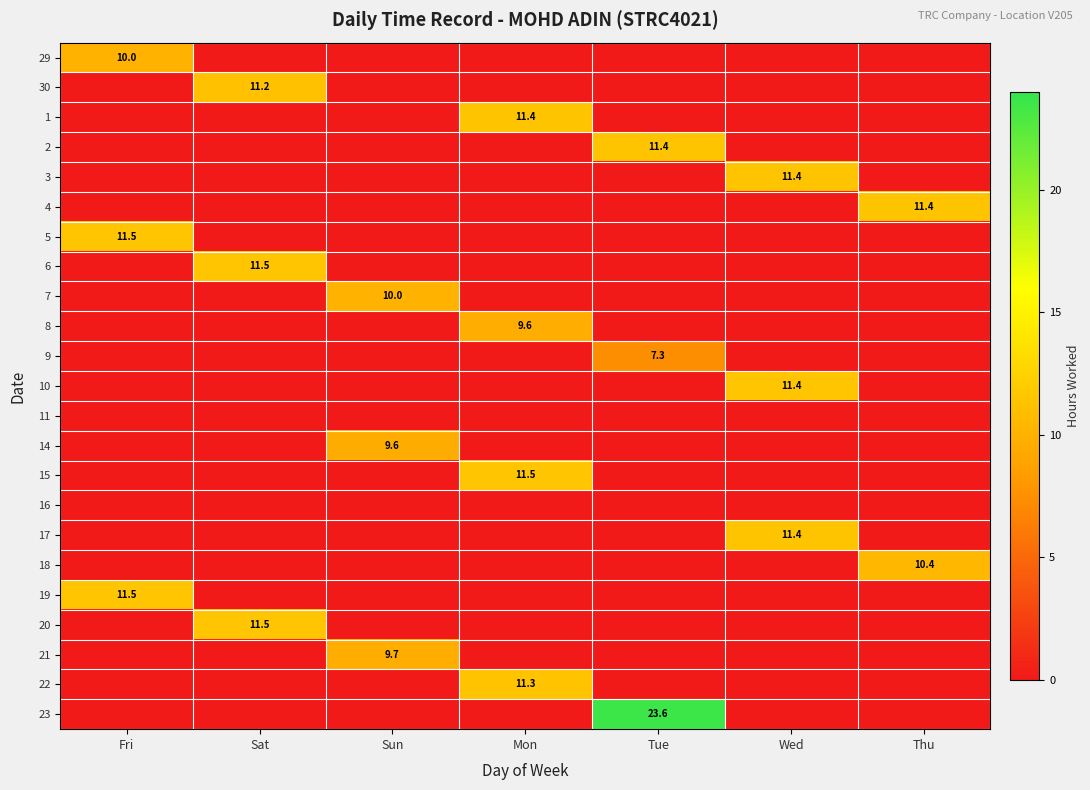

Rank the series at Wed from highest to lowest value.

10, 3, 17, 29, 30, 1, 2, 4, 5, 6, 7, 8, 9, 11, 14, 15, 16, 18, 19, 20, 21, 22, 23